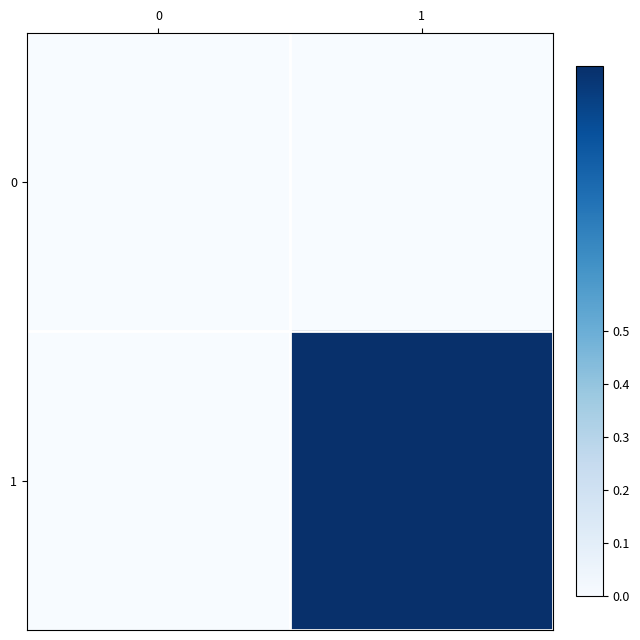

Reading right to left, extract all data points from this chart.

0: 1=0	0=0
1: 1=1	0=0